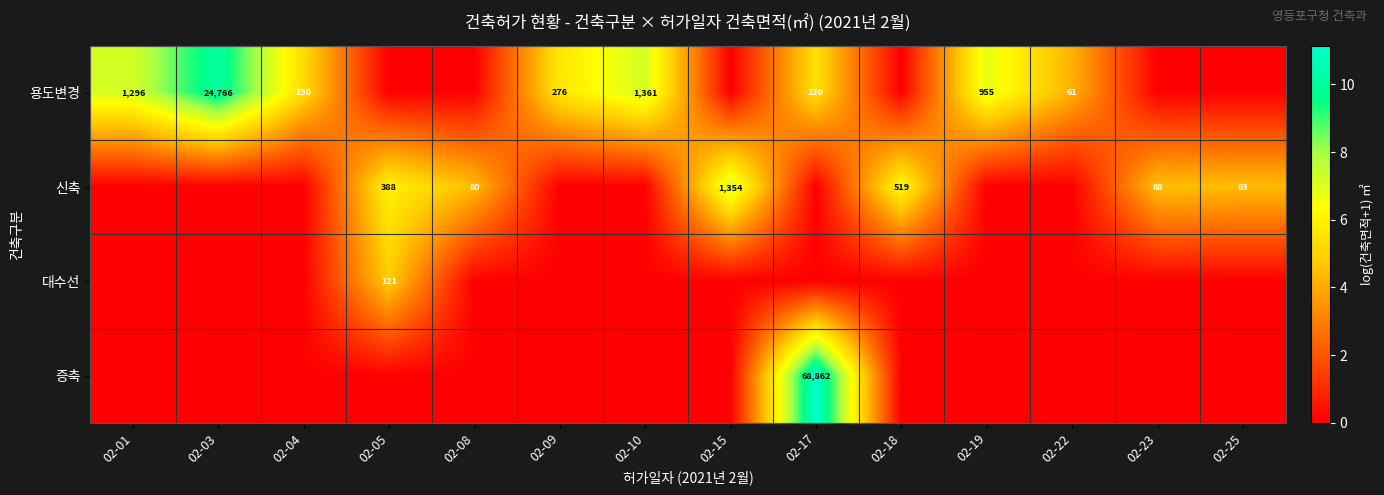

Is it true that 용도변경 equals 220 at 02-17?

True